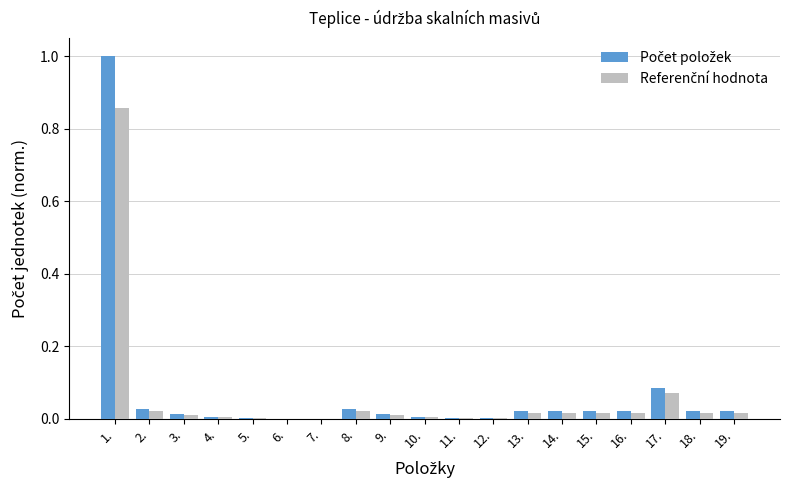

At which category is the sum across all series the highest?

1.